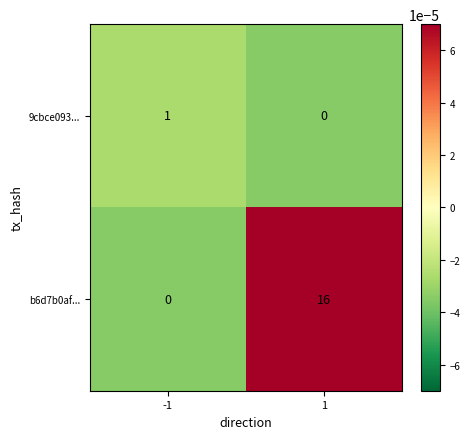

Between -1 and 1, which series saw the biggest shift?

b6d7b0af...